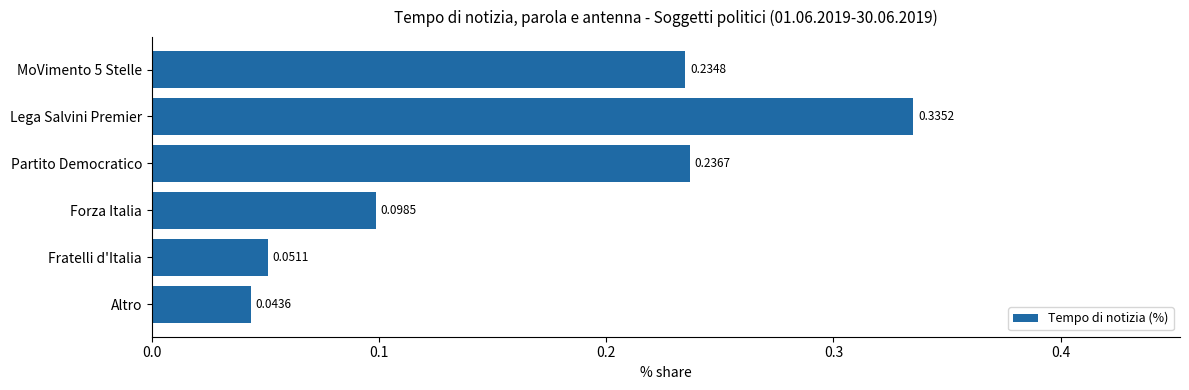

List the labels in order of value, largest first.

Lega Salvini Premier, Partito Democratico, MoVimento 5 Stelle, Forza Italia, Fratelli d'Italia, Altro